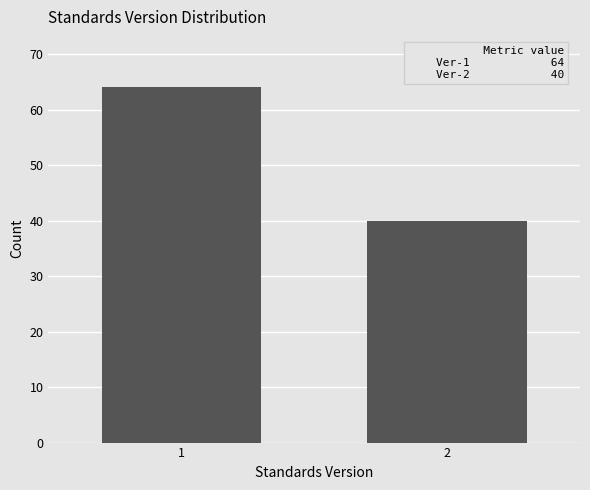

Reading right to left, extract all data points from this chart.

2=40	1=64